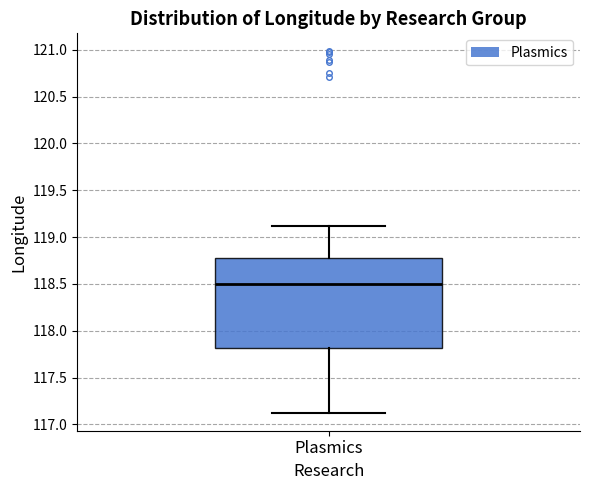

Where does the median line of the box for Plasmics sit on the y-axis? The values are not printed on the chart, so give them approximately, as read against the axis.

118.50